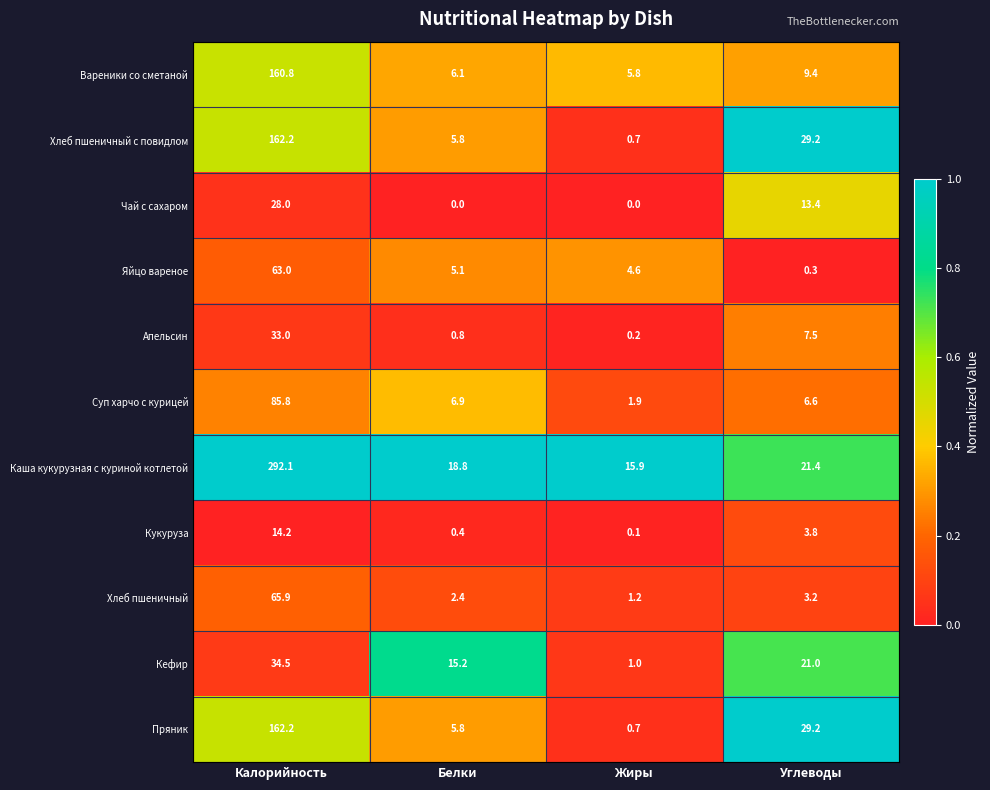

The Апельсин series shows 7.5 at Углеводы. True or false?

True